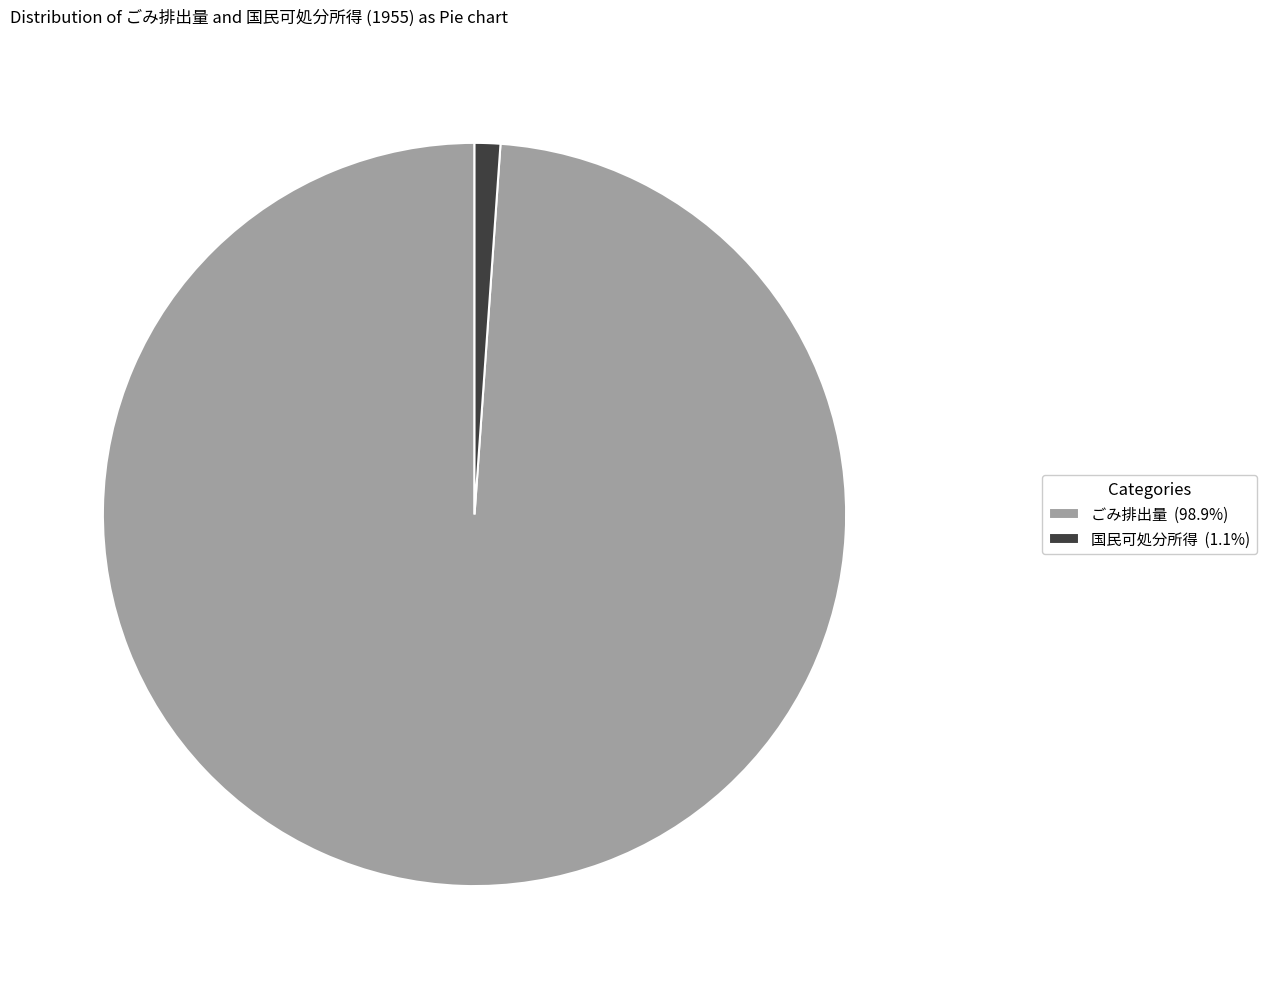

Approximately how many times larger is the value at ごみ排出量 (98.9%) compared to 国民可処分所得 (1.1%)?

88.7